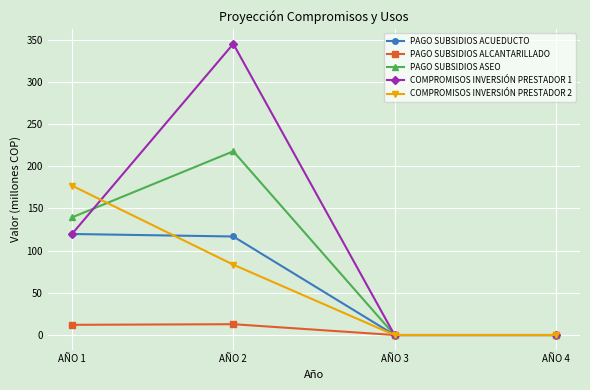

The PAGO SUBSIDIOS ACUEDUCTO series shows 53.9 at AÑO 3. True or false?

False